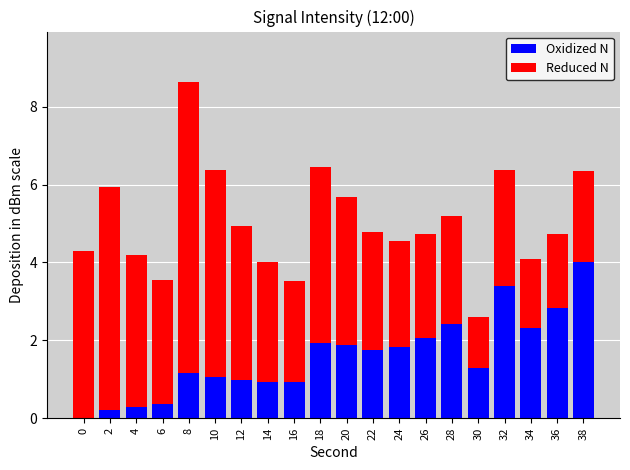

What is the sum of all Oxidized N values?

31.7